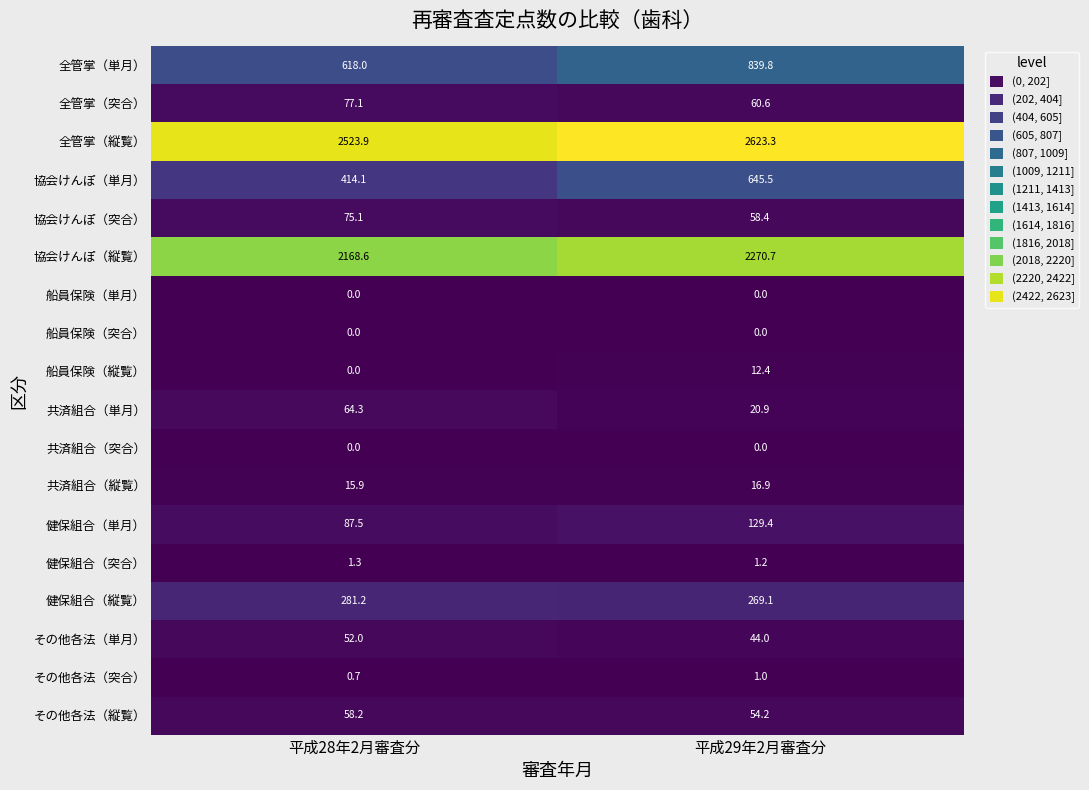

At which label does 共済組合（単月） reach its minimum?

平成29年2月審査分